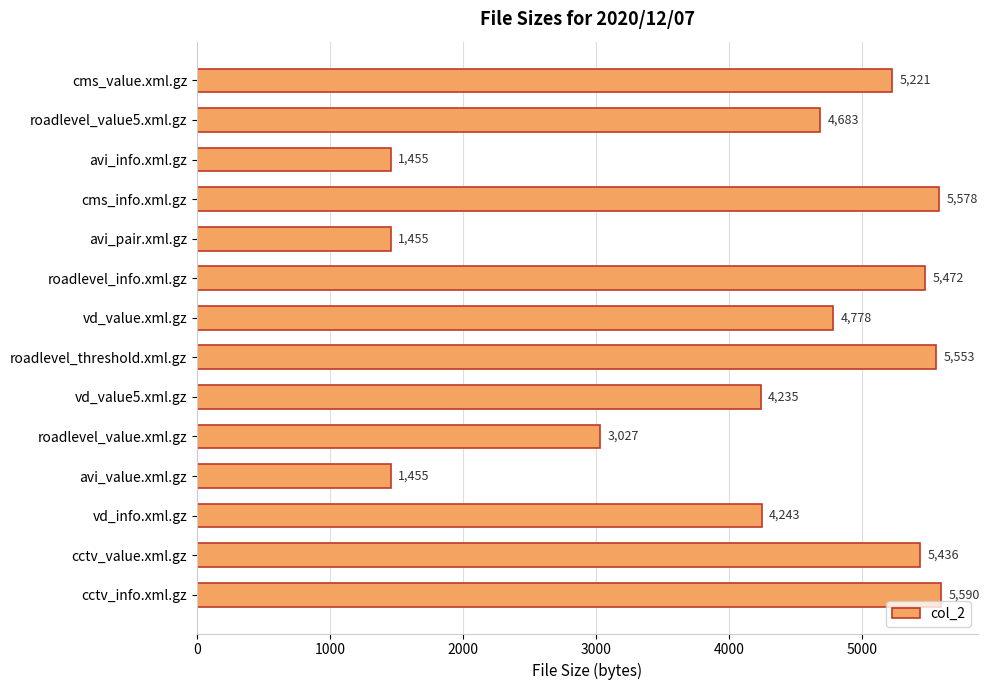

Approximately how many times larger is the value at avi_value.xml.gz compared to roadlevel_value5.xml.gz?

0.3